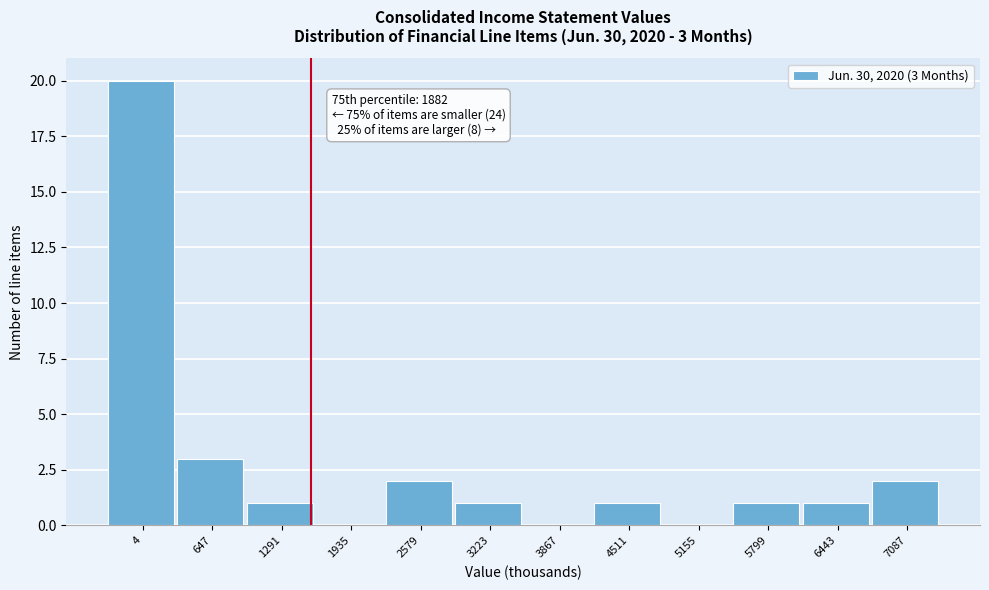

Reading right to left, what are all the values shown in this chart?

7087=2	6443=1	5799=1	5155=0	4511=1	3867=0	3223=1	2579=2	1935=0	1291=1	647=3	4=20